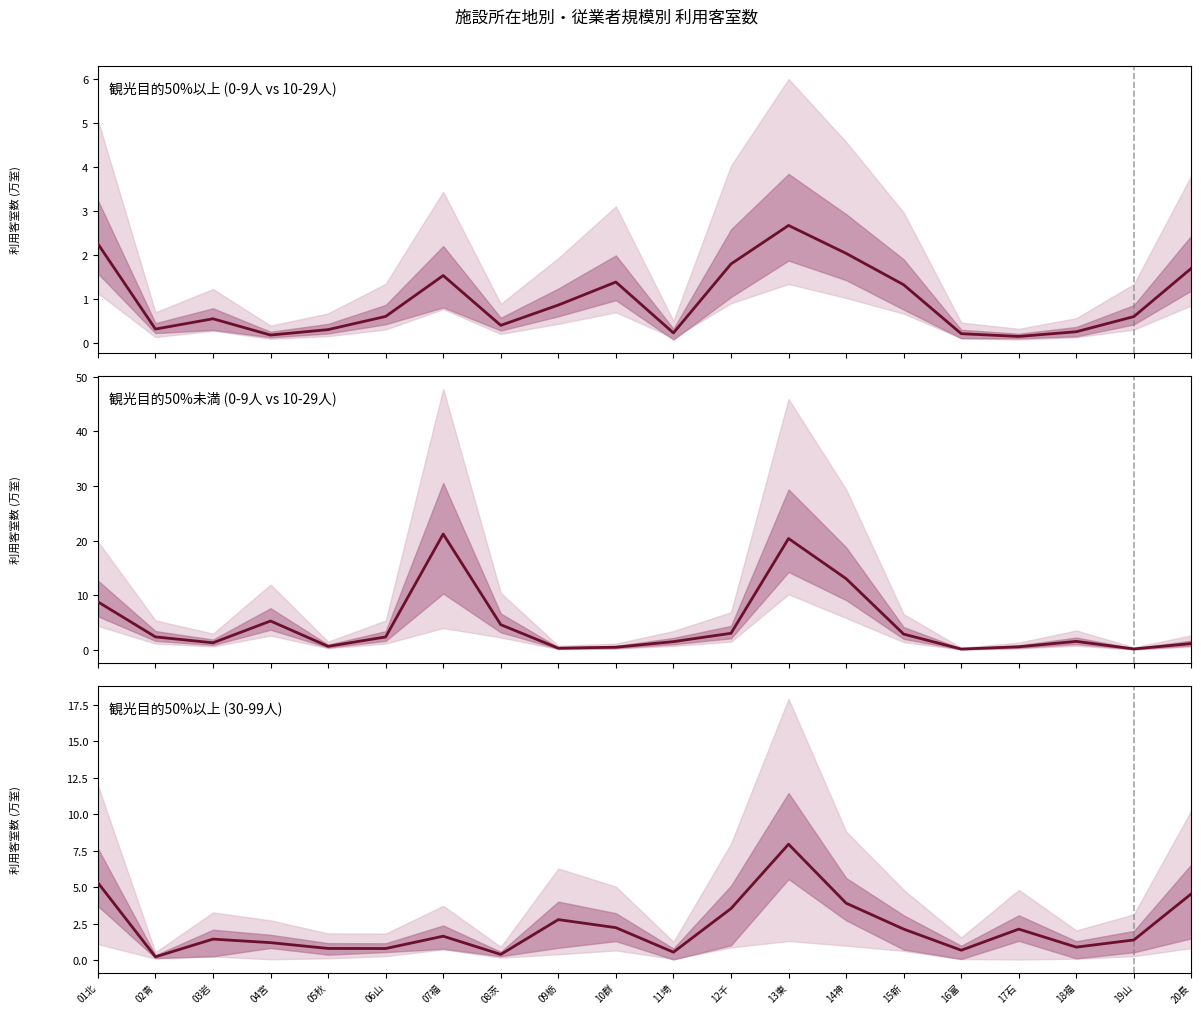

List the series in order of their peak value, highest first.

観光50%未満(0-9人), 観光50%以上(30-99人), 観光50%以上(0-9人)